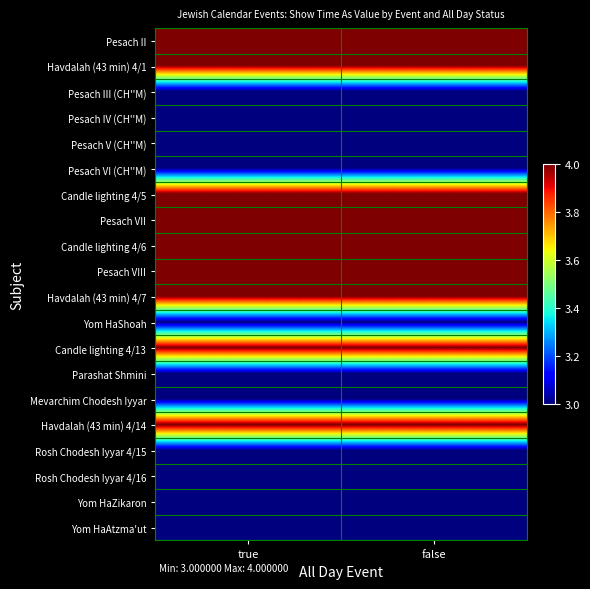

Reading right to left, extract all data points from this chart.

Pesach II: false=4	true=4
Havdalah (43 min) 4/1: false=4	true=4
Pesach III (CH''M): false=3	true=3
Pesach IV (CH''M): false=3	true=3
Pesach V (CH''M): false=3	true=3
Pesach VI (CH''M): false=3	true=3
Candle lighting 4/5: false=4	true=4
Pesach VII: false=4	true=4
Candle lighting 4/6: false=4	true=4
Pesach VIII: false=4	true=4
Havdalah (43 min) 4/7: false=4	true=4
Yom HaShoah: false=3	true=3
Candle lighting 4/13: false=4	true=4
Parashat Shmini: false=3	true=3
Mevarchim Chodesh Iyyar: false=3	true=3
Havdalah (43 min) 4/14: false=4	true=4
Rosh Chodesh Iyyar 4/15: false=3	true=3
Rosh Chodesh Iyyar 4/16: false=3	true=3
Yom HaZikaron: false=3	true=3
Yom HaAtzma'ut: false=3	true=3